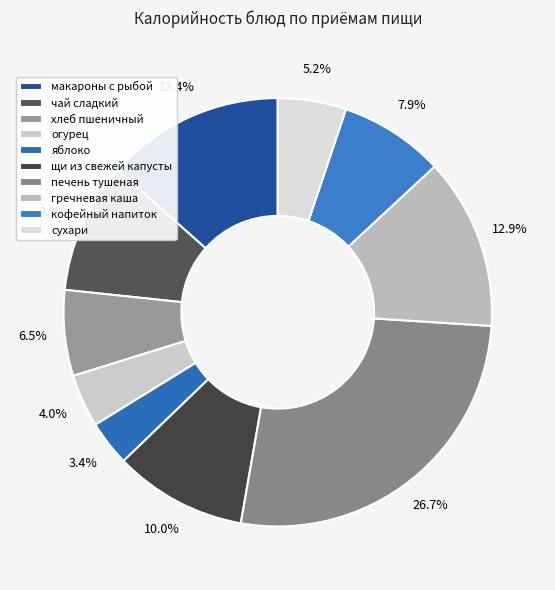

Which slice is the largest?

печень тушеная